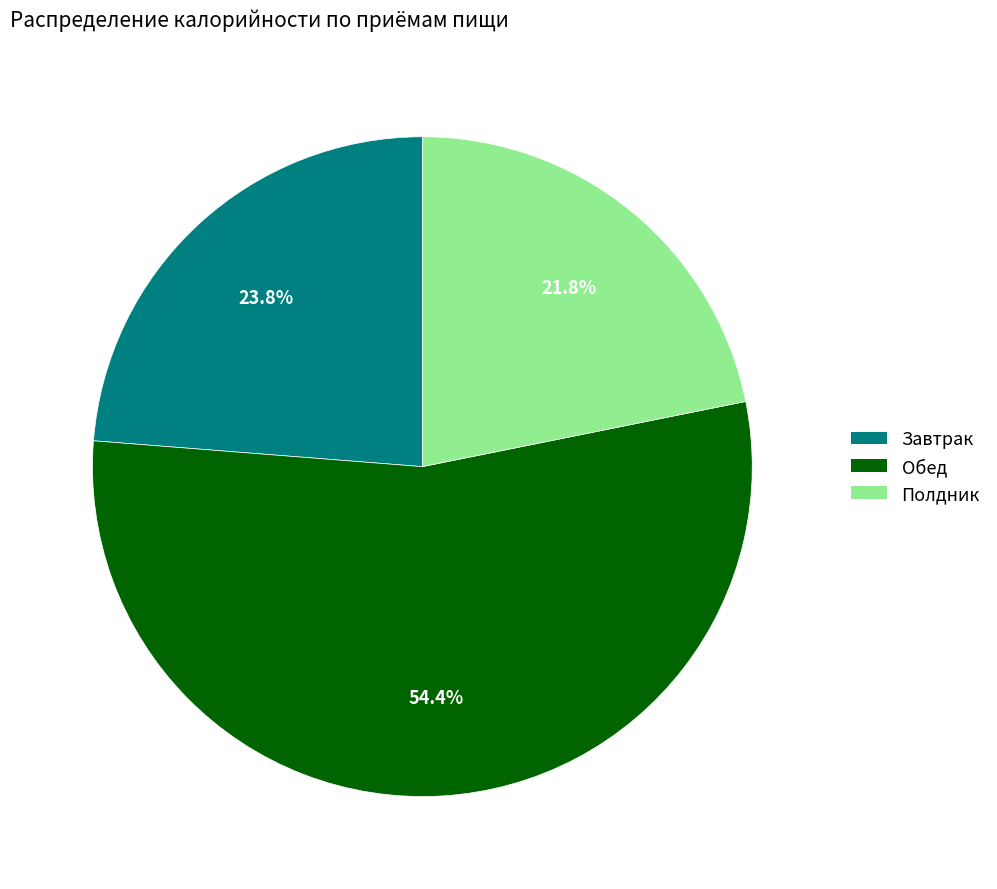

How many segments does this pie chart have?

3